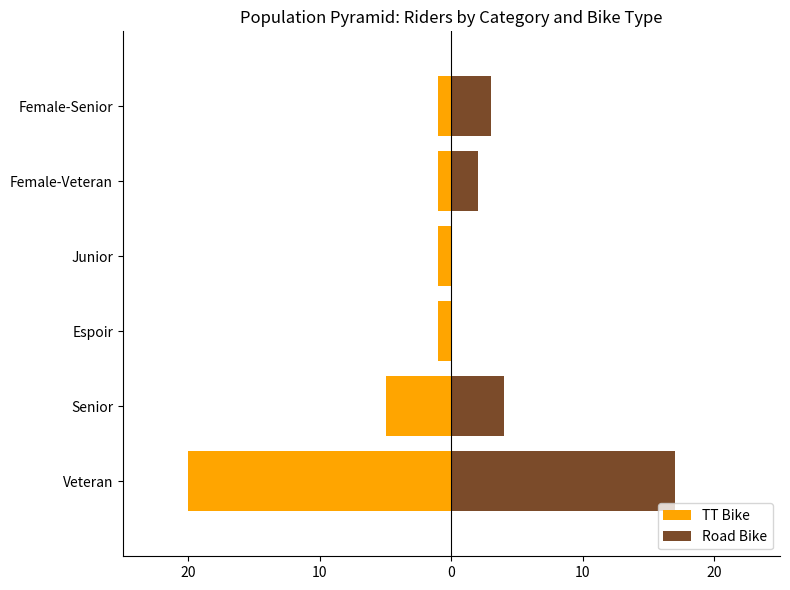

What is the value of the Road Bike bar at the 2nd from the left?

4